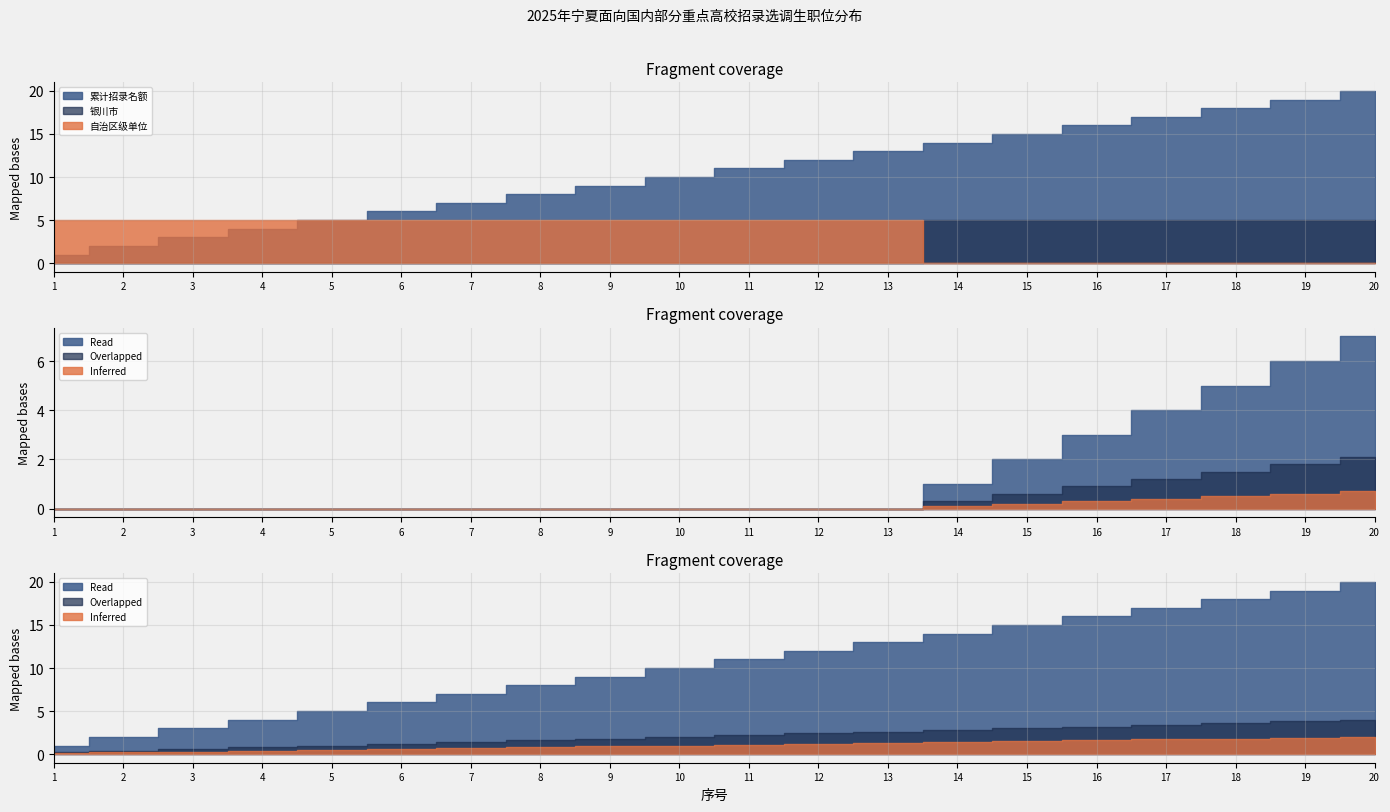

Count the number of data series in this chart.

3